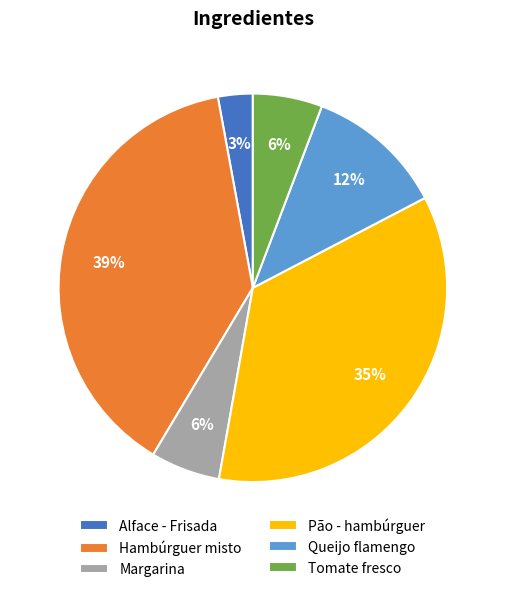

To the nearest percent, what is the difference between the largest and smallest slice percentages?

36%